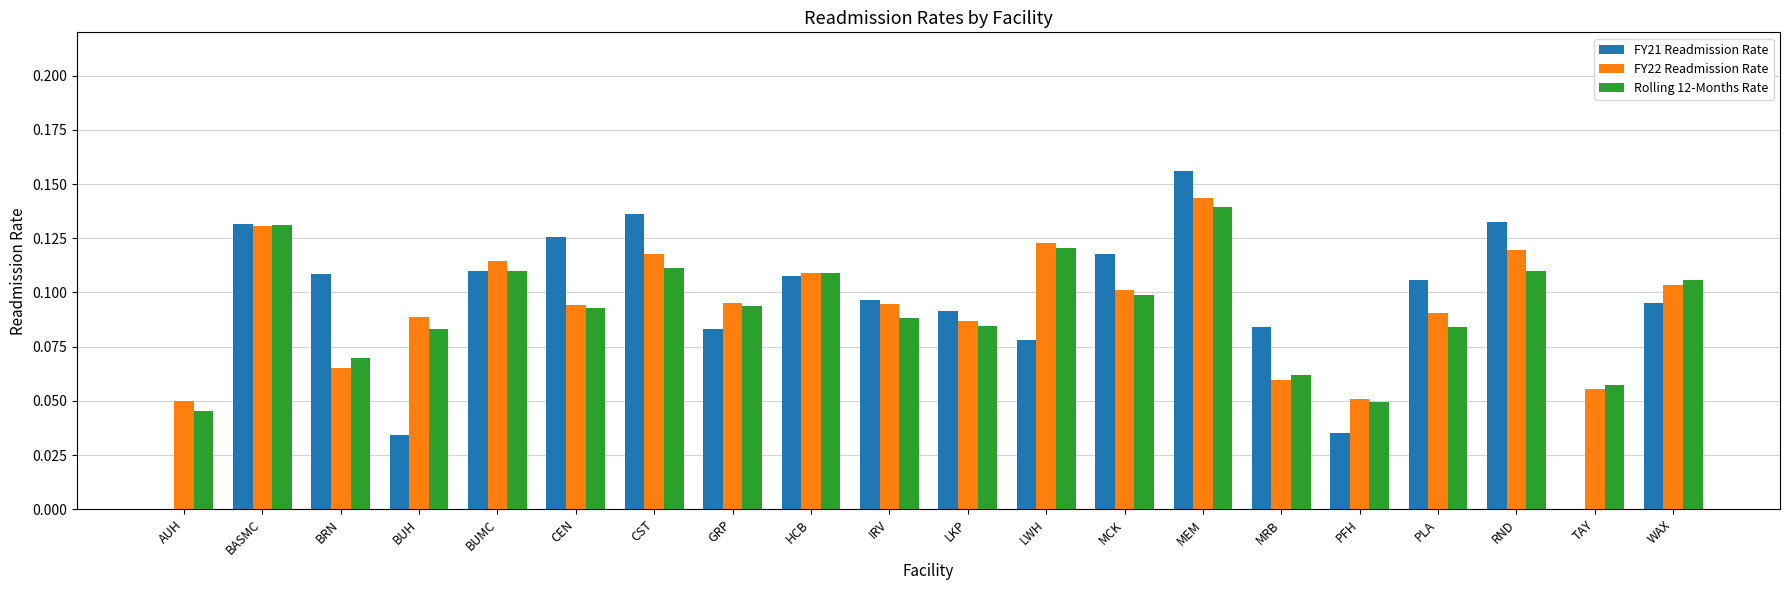

What is the sum of all Rolling 12-Months Rate values?

1.8